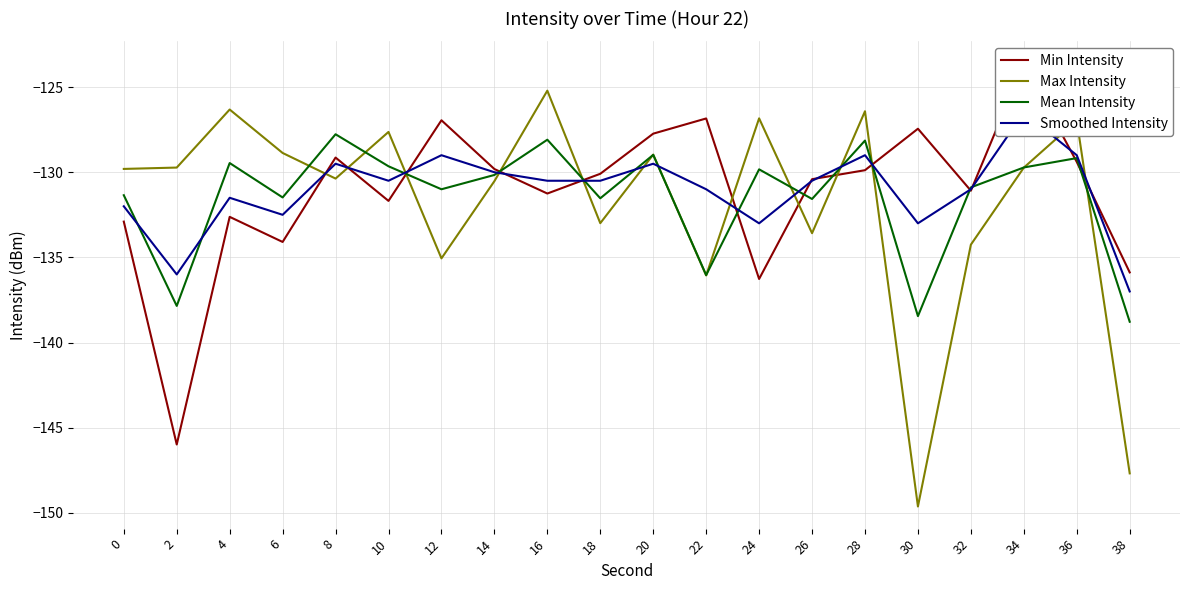

What is the minimum value shown in the chart?

-149.6